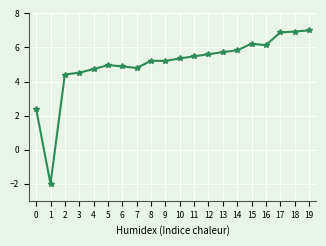

At which category does the data reach its first local valley?

1